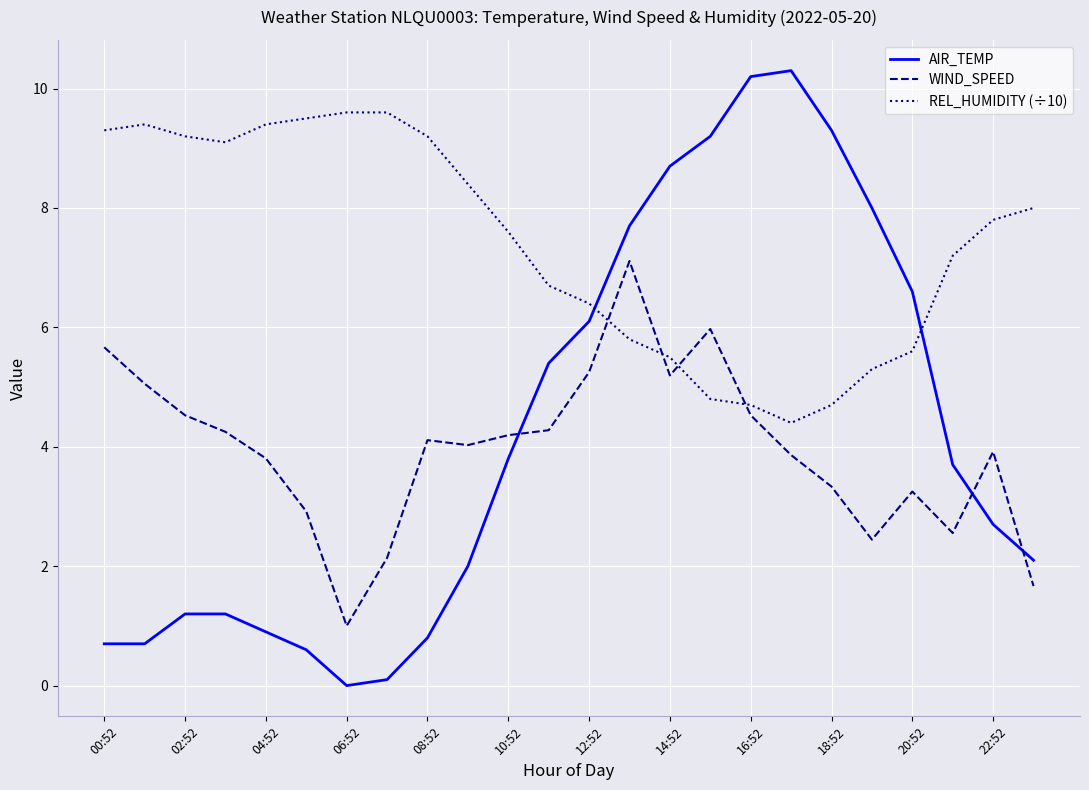

Which series has the widest spread of values?

AIR_TEMP